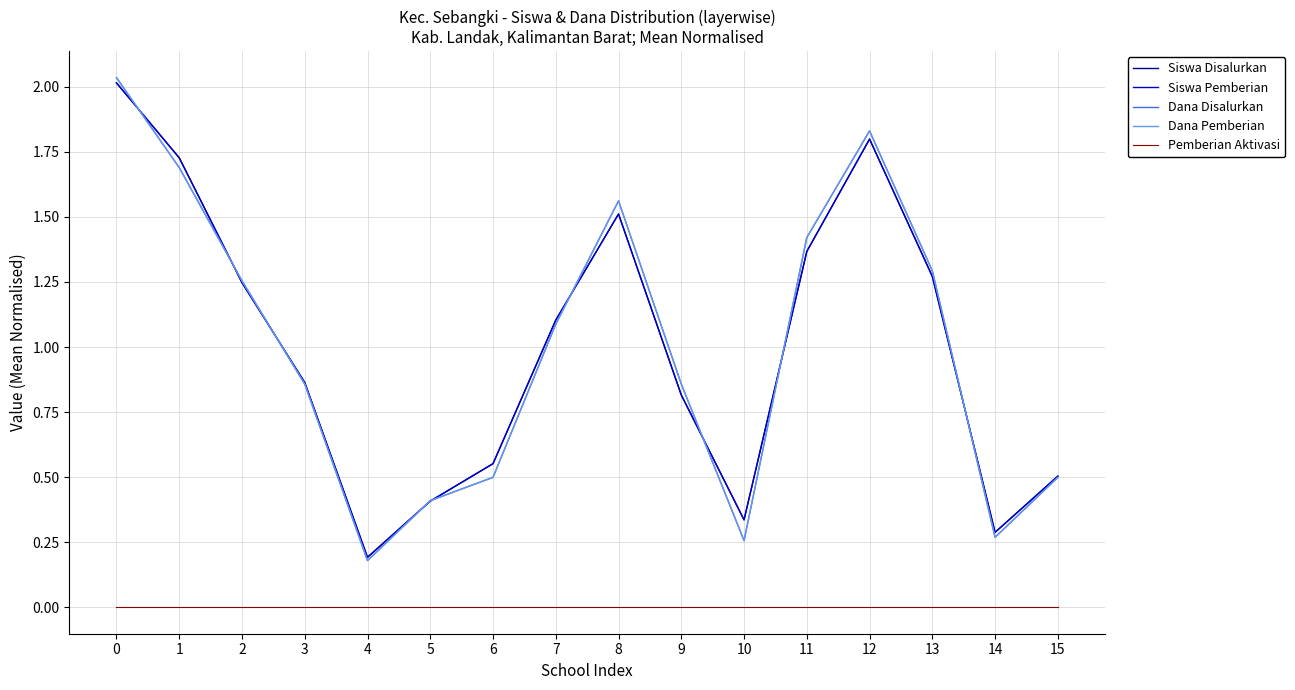

Which series has the largest range (max minus min)?

Dana Disalurkan